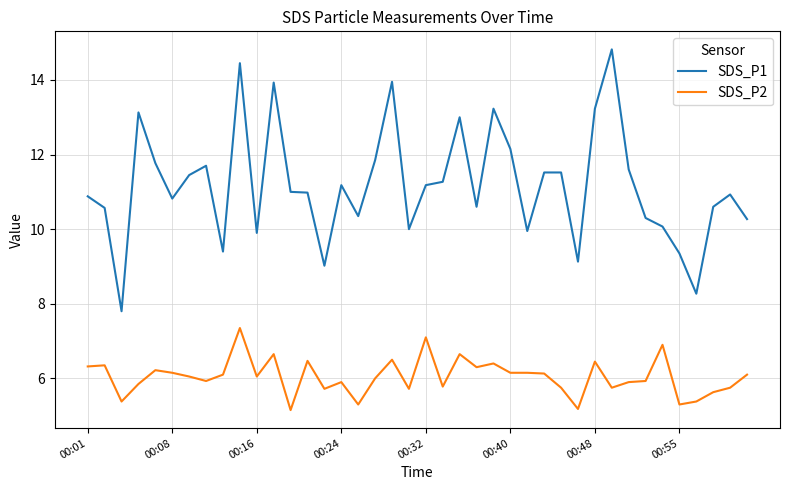

True or false: SDS_P1 and SDS_P2 cross at least once.

False